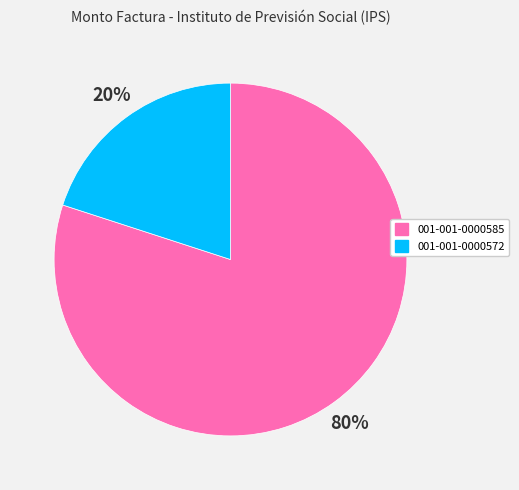

Which slice is the largest?

001-001-0000585